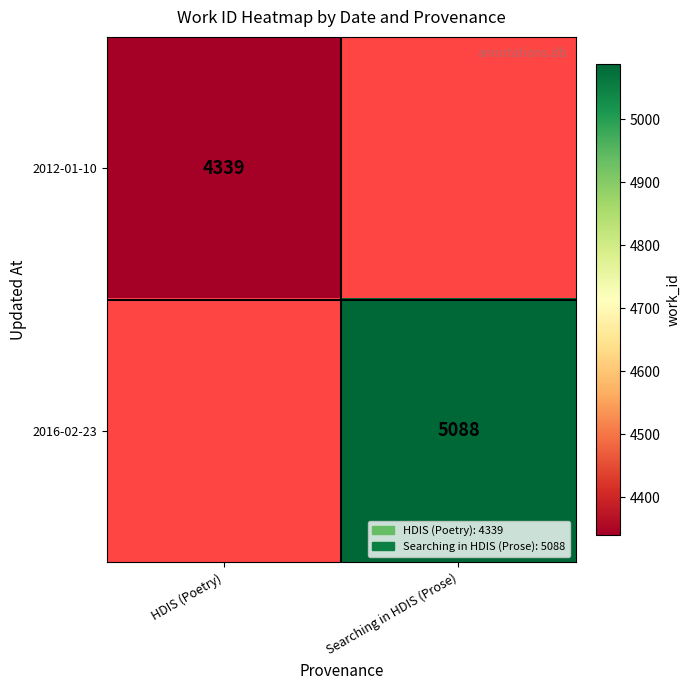

How many series are shown in this chart?

2